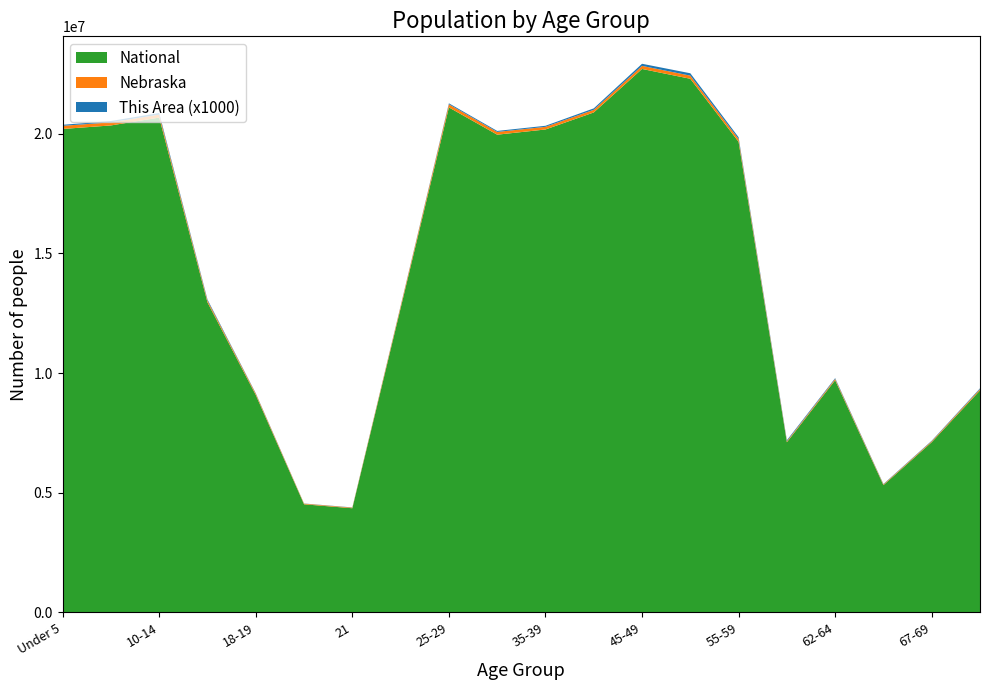

Reading right to left, list all the values displayed in this chart.

This Area: 70 to 74=32	67 to 69=21	65-66=17	62 to 64=32	60-61=40	55 to 59=73	50 to 54=100	45 to 49=88	40 to 44=60	35 to 39=44	30 to 34=41	25 to 29=42	22 to 24=21	21=9	20=7	18-19=20	15 to 17=44	10 to 14=68	5 to 9=56	Under 5=42
Nebraska: 70 to 74=54292	67 to 69=39186	65-66=29648	62 to 64=53839	60-61=41651	55 to 59=117686	50 to 54=130235	45 to 49=128491	40 to 44=110477	35 to 39=110361	30 to 34=116100	25 to 29=129076	22 to 24=76717	21=25679	20=26880	18-19=53251	15 to 17=75679	10 to 14=122706	5 to 9=128928	Under 5=131908
National: 70 to 74=9278166	67 to 69=7115361	65-66=5319902	62 to 64=9704197	60-61=7113727	55 to 59=19664805	50 to 54=22298125	45 to 49=22708591	40 to 44=20890964	35 to 39=20179642	30 to 34=19962099	25 to 29=21101849	22 to 24=12712576	21=4354294	20=4519129	18-19=9086089	15 to 17=12954254	10 to 14=20677194	5 to 9=20348657	Under 5=20201362